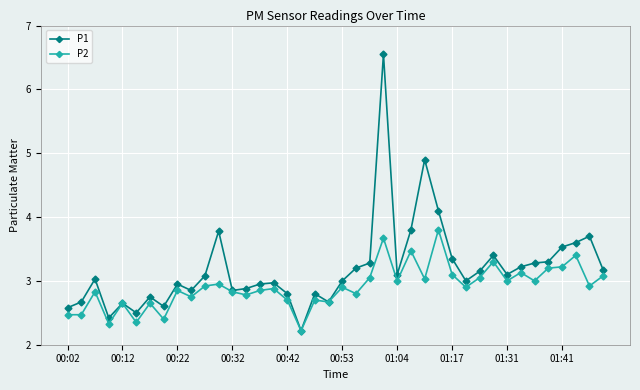

Count the number of data series in this chart.

2